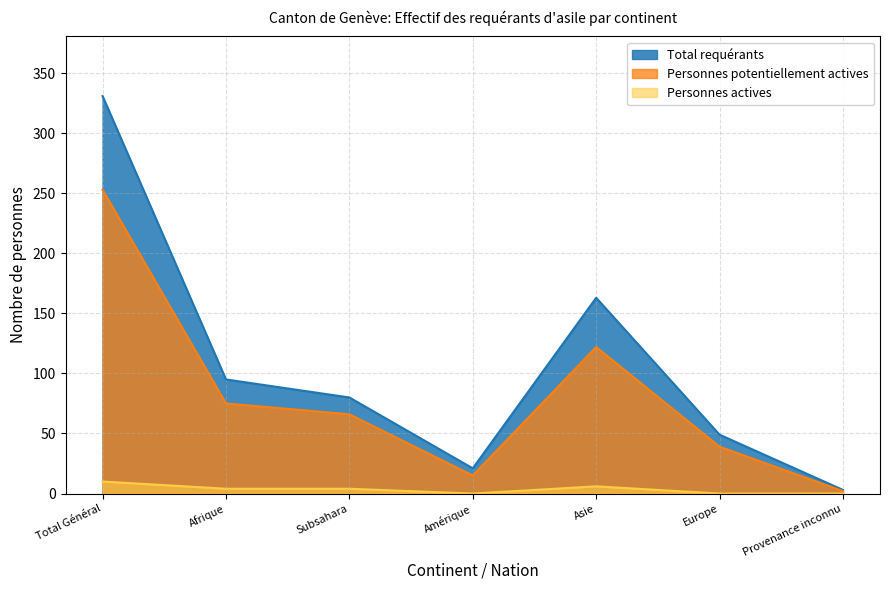

Which series changed the most between Subsahara and Amérique?

Total requérants